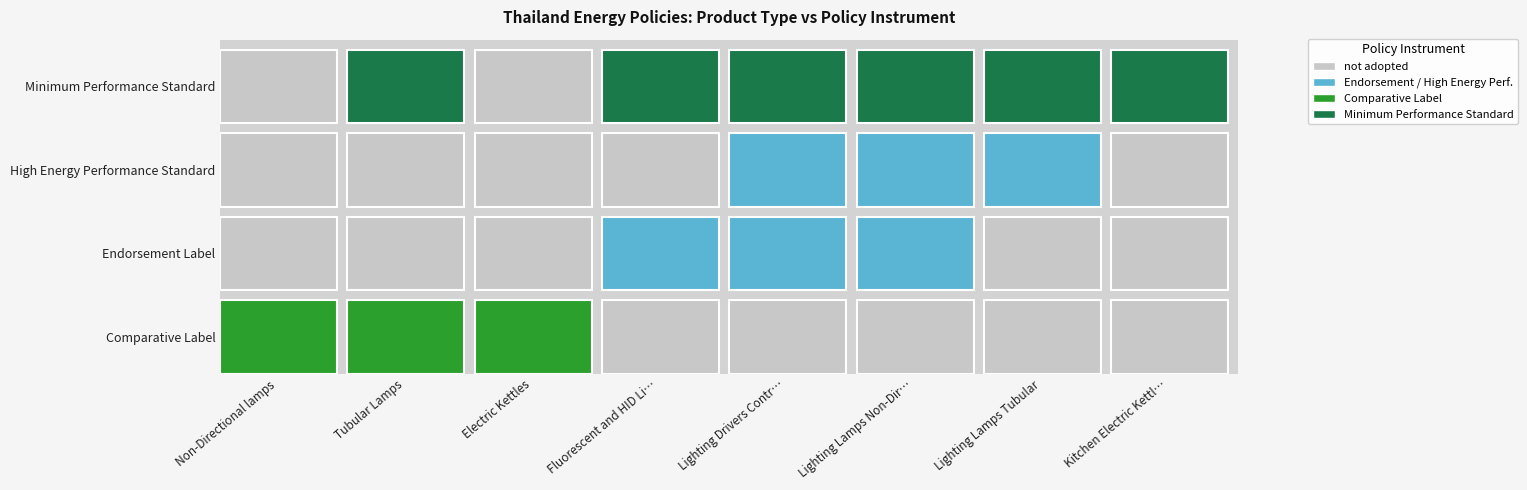

Which series has the largest range (max minus min)?

Minimum Performance Standard